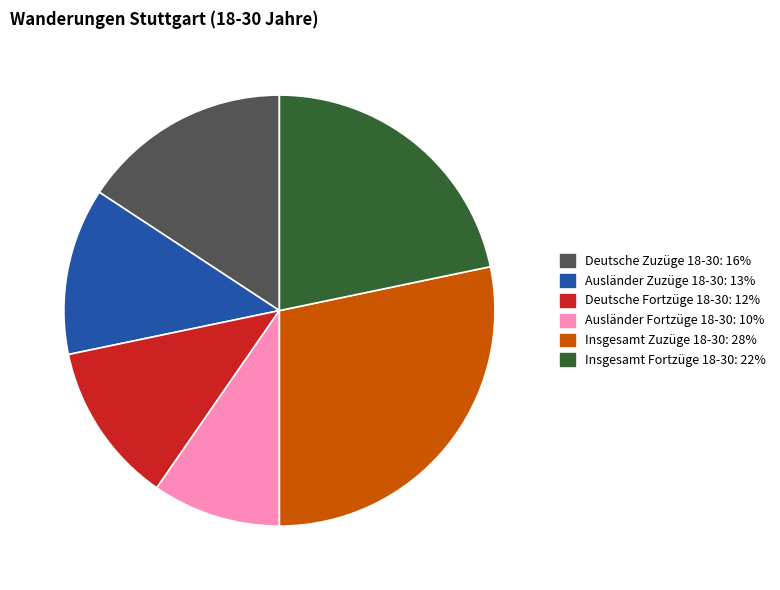

Combined, do Deutsche Fortzüge 18-30 and Ausländer Zuzüge 18-30 account for over 50%?

No